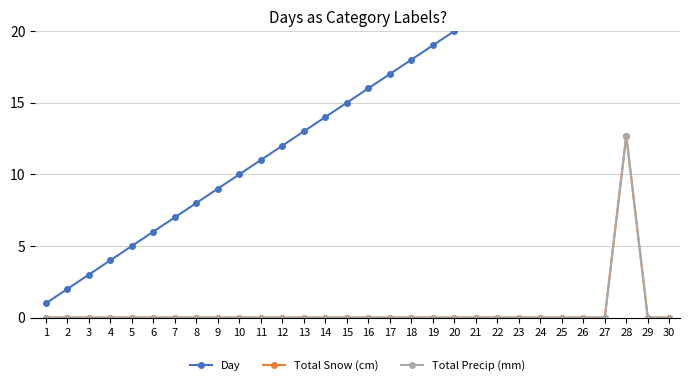

Reading left to right, what are all the values shown in this chart?

Day: 1.0	2.0	3.0	4.0	5.0	6.0	7.0	8.0	9.0	10.0	11.0	12.0	13.0	14.0	15.0	16.0	17.0	18.0	19.0	20.0	21.0	22.0	23.0	24.0	25.0	26.0	27.0	28.0	29.0	30.0
Total Snow (cm): 0.0	0.0	0.0	0.0	0.0	0.0	0.0	0.0	0.0	0.0	0.0	0.0	0.0	0.0	0.0	0.0	0.0	0.0	0.0	0.0	0.0	0.0	0.0	0.0	0.0	0.0	0.0	12.7	0.0	0.0
Total Precip (mm): 0.0	0.0	0.0	0.0	0.0	0.0	0.0	0.0	0.0	0.0	0.0	0.0	0.0	0.0	0.0	0.0	0.0	0.0	0.0	0.0	0.0	0.0	0.0	0.0	0.0	0.0	0.0	12.7	0.0	0.0